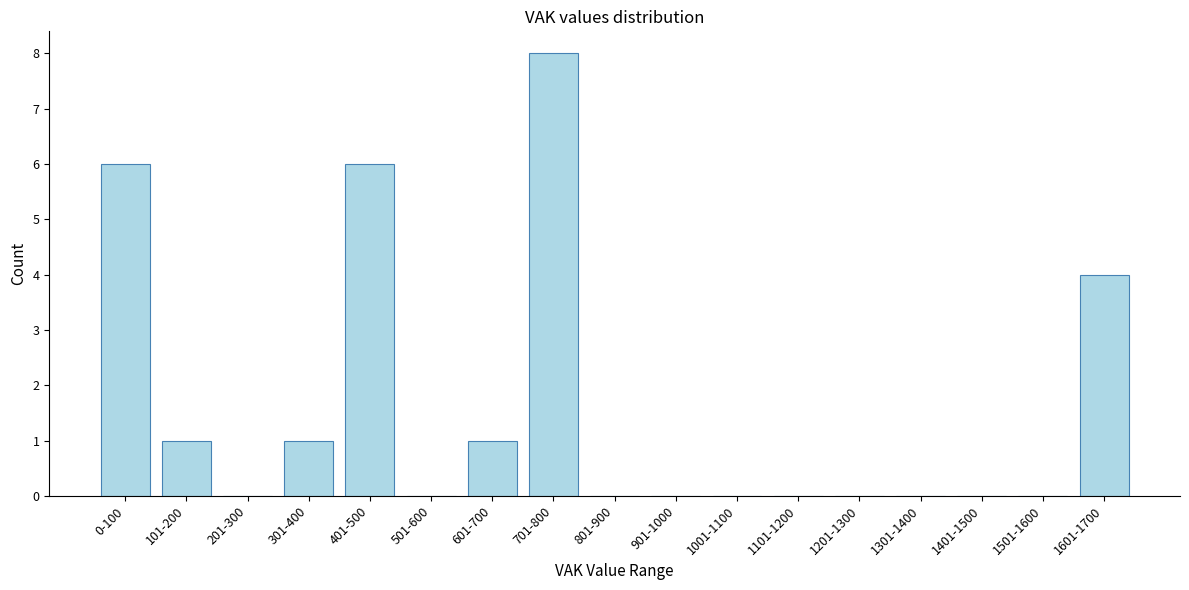

Reading left to right, what are all the values shown in this chart?

0-100=6	101-200=1	201-300=0	301-400=1	401-500=6	501-600=0	601-700=1	701-800=8	801-900=0	901-1000=0	1001-1100=0	1101-1200=0	1201-1300=0	1301-1400=0	1401-1500=0	1501-1600=0	1601-1700=4